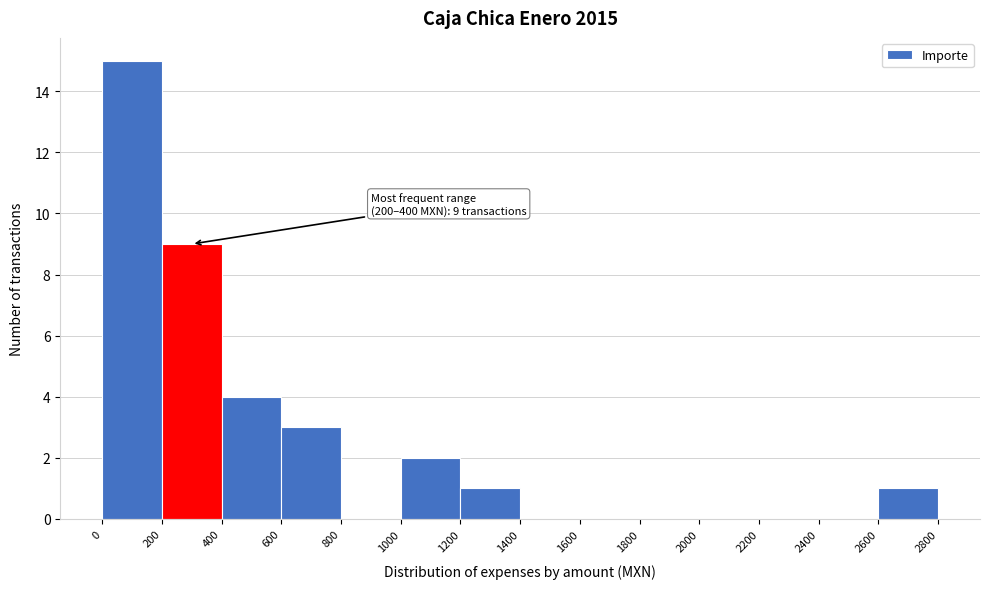

Which range on the x-axis has the tallest bar?

0 to 200